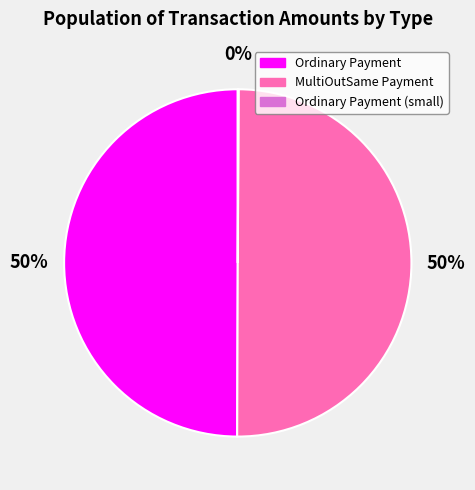

To the nearest percent, what is the average slice percentage?

33%